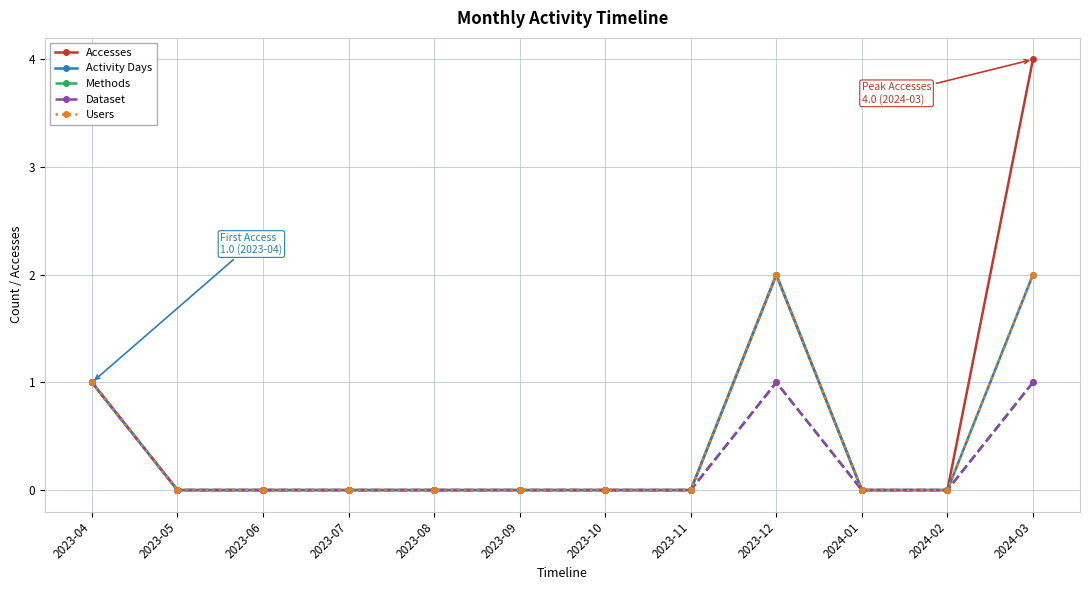

True or false: Methods and Activity Days cross at least once.

False